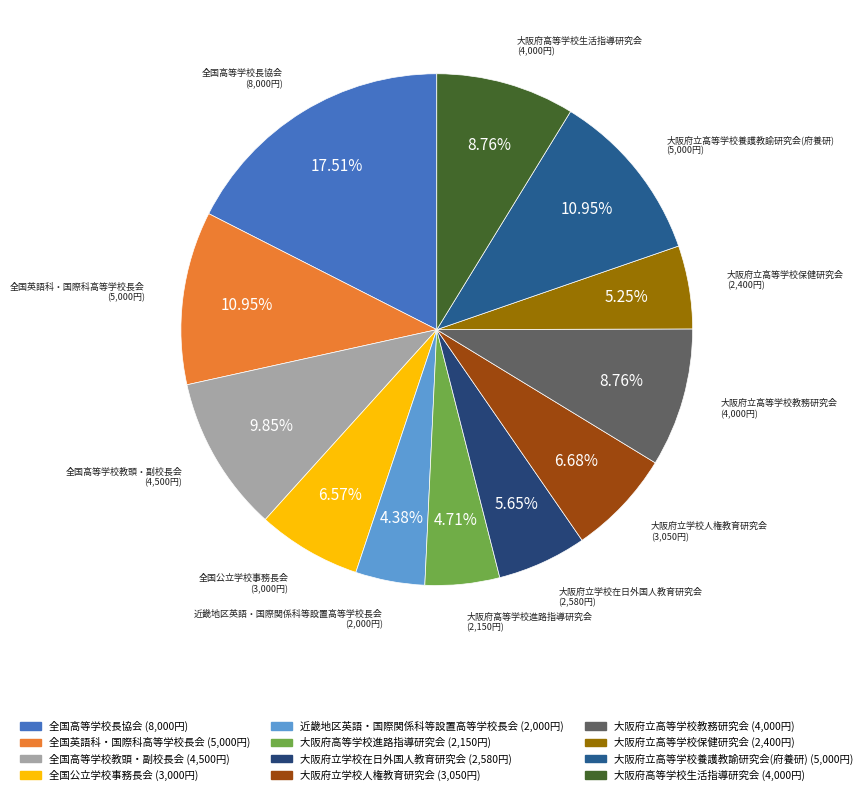

To the nearest percent, what portion does 全国高等学校長協会 represent?

18%